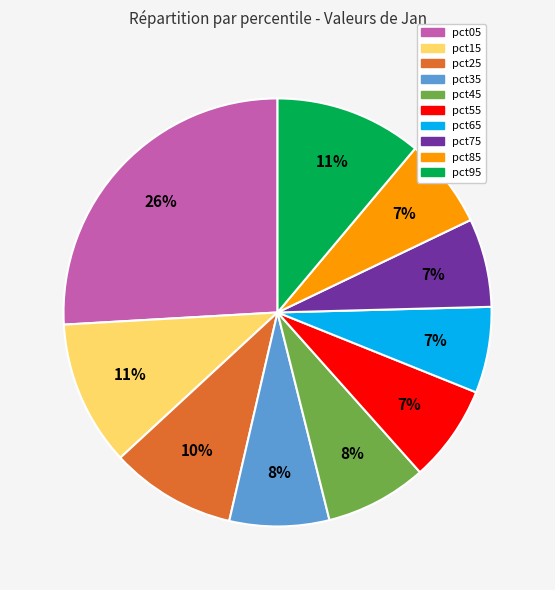

Do pct85 and pct45 together represent more than half of the pie?

No